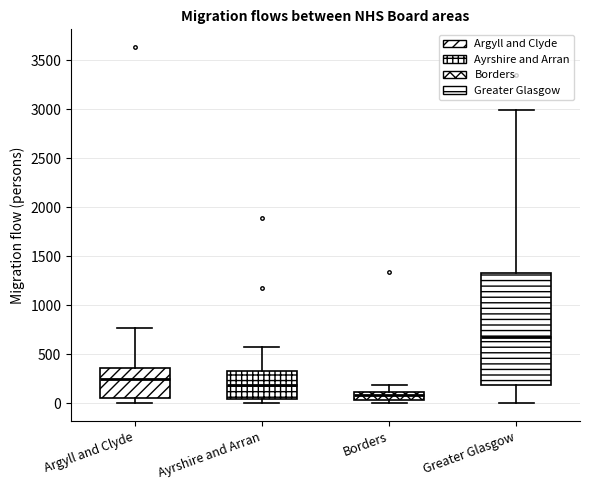

Reading left to right, read every box against the y-axis: the position of its median line, the range the box covers, and the ends of its whiskers. The values are not printed on the chart, so give them approximately, as read against the axis.

Argyll and Clyde: median 250, box 50 to 350, whiskers 0 to 750
Ayrshire and Arran: median 200, box 50 to 350, whiskers 0 to 600
Borders: median 100 (just below the box's upper edge), box 50 to 100, whiskers 0 to 200
Greater Glasgow: median 700, box 200 to 1350, whiskers 0 to 3000